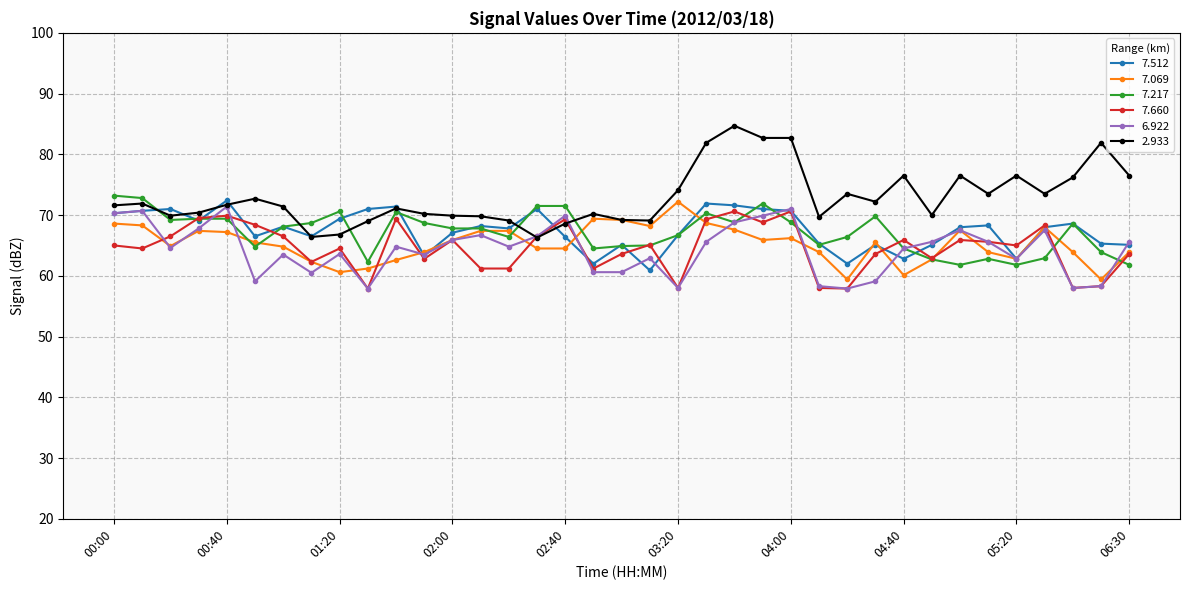

Which series has the largest total across all categories?

2.933